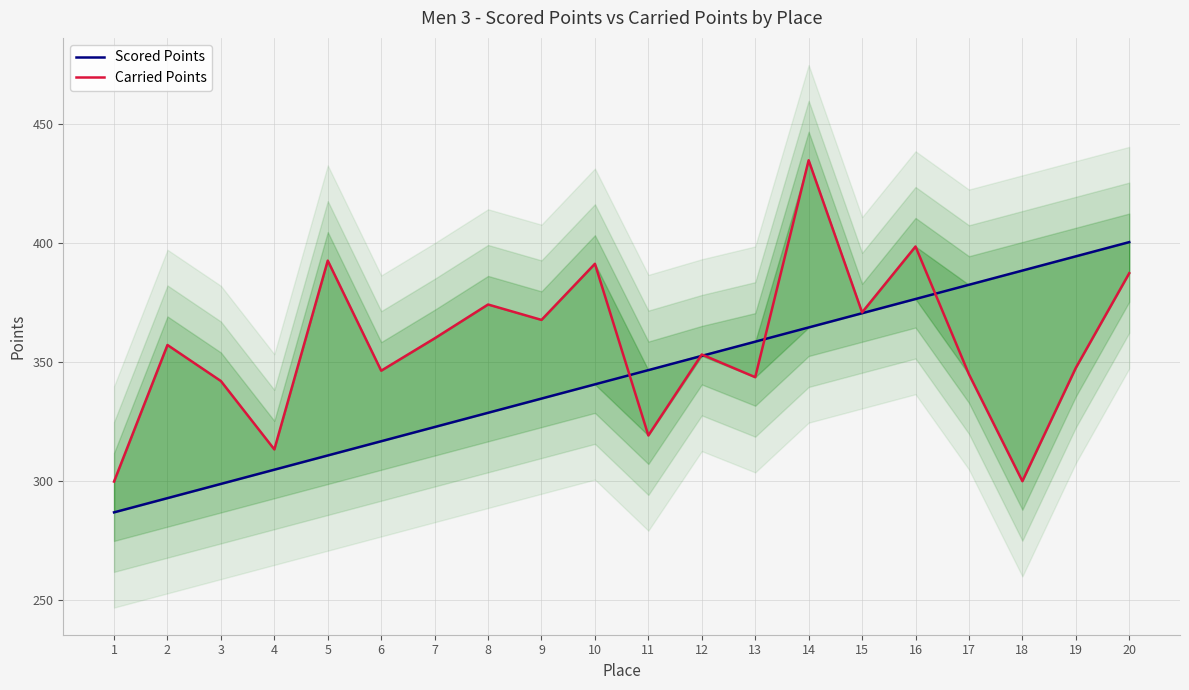

Where is Carried Points nearest to the value 367?

9